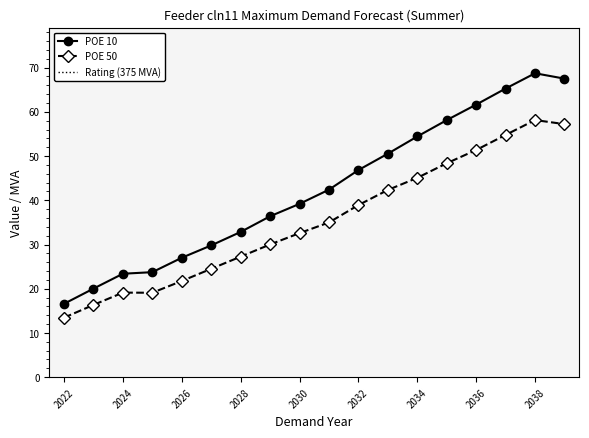

What is the lowest value of the POE 50 series?

13.5